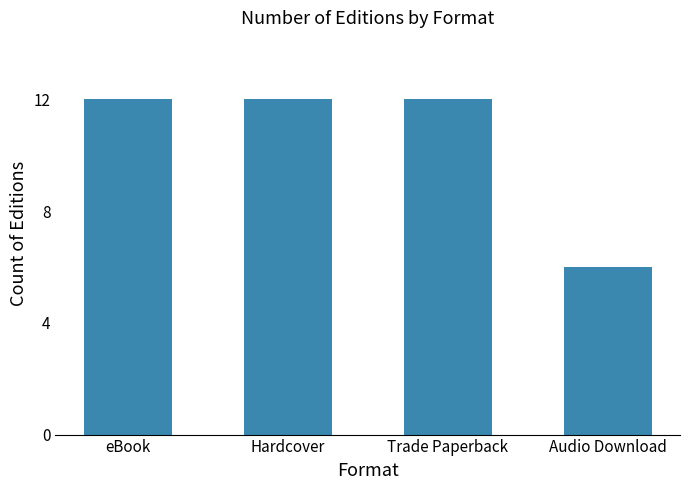

The chart shows a value of 7 at Trade Paperback. True or false?

False